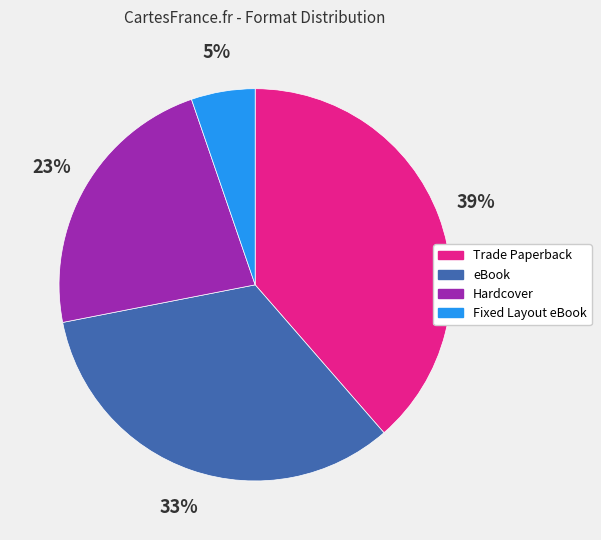

What is the ratio of the value at Fixed Layout eBook to the value at Trade Paperback?

0.1